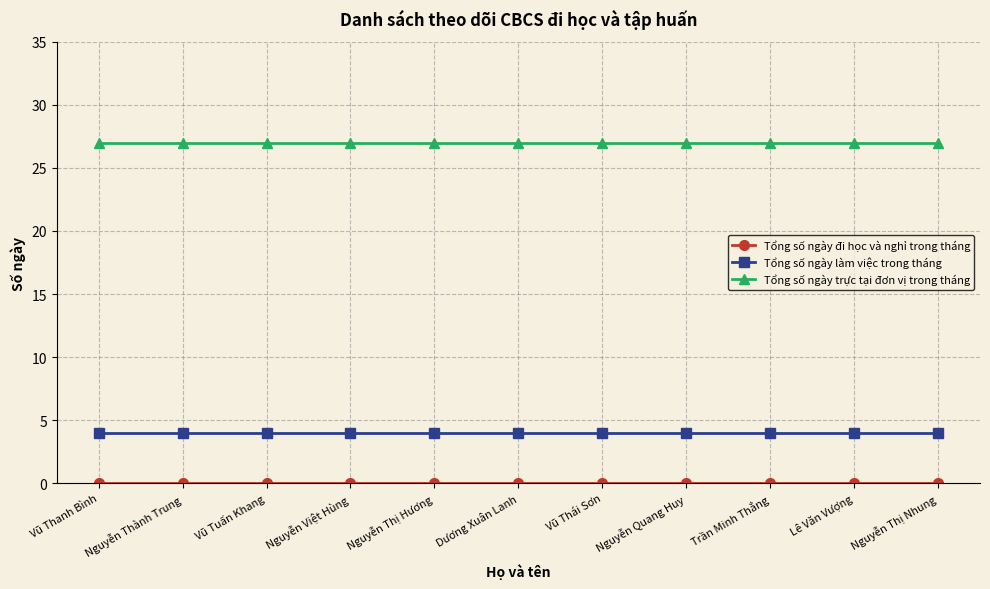

What is the lowest value of the Tổng số ngày trực tại đơn vị trong tháng series?

27